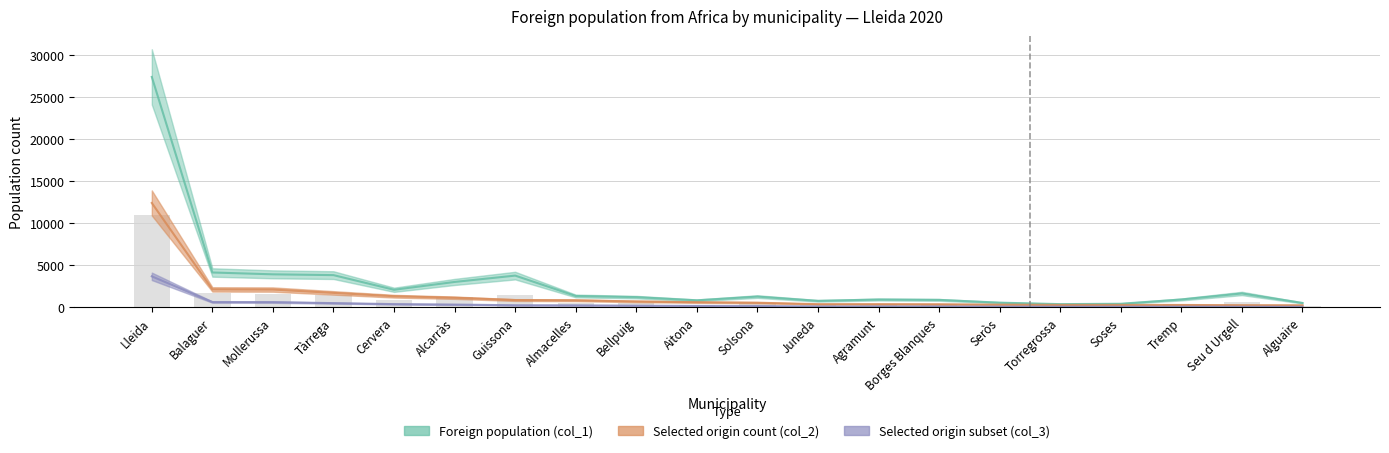

At how many categories does at least one series exceed 10594?

1